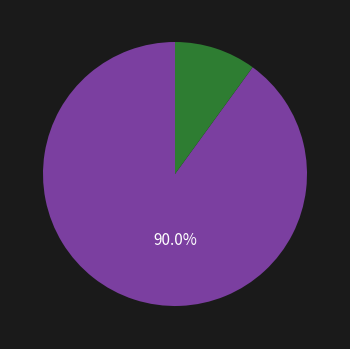

Does any single category account for the majority?

Yes